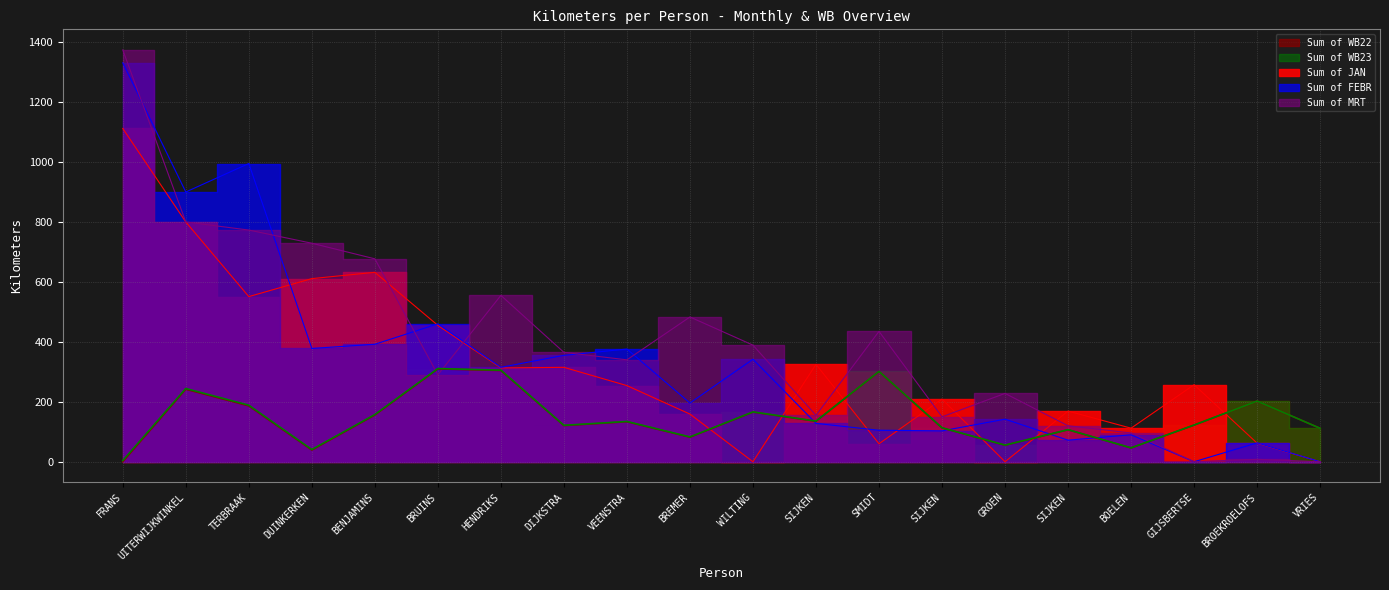

Which series has the widest spread of values?

Sum of MRT